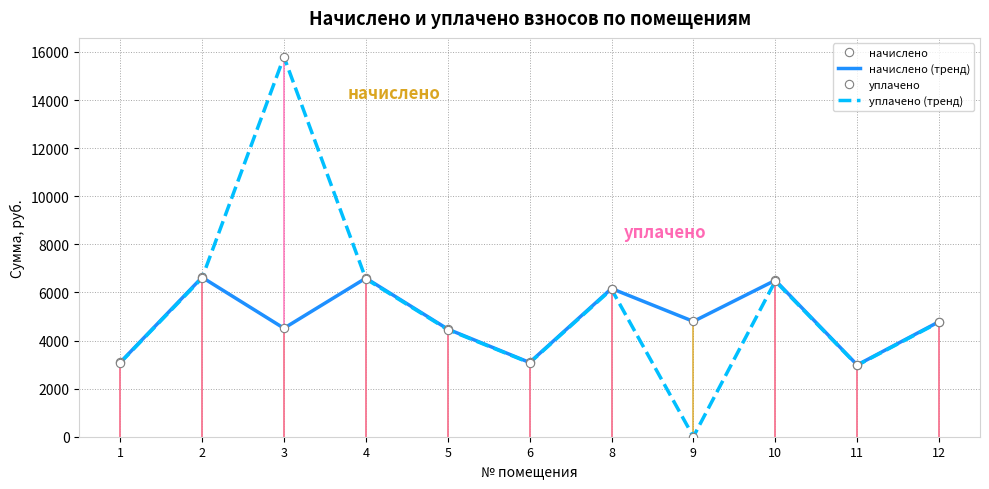

After their last crossing, which series has the higher values: начислено or уплачено?

начислено